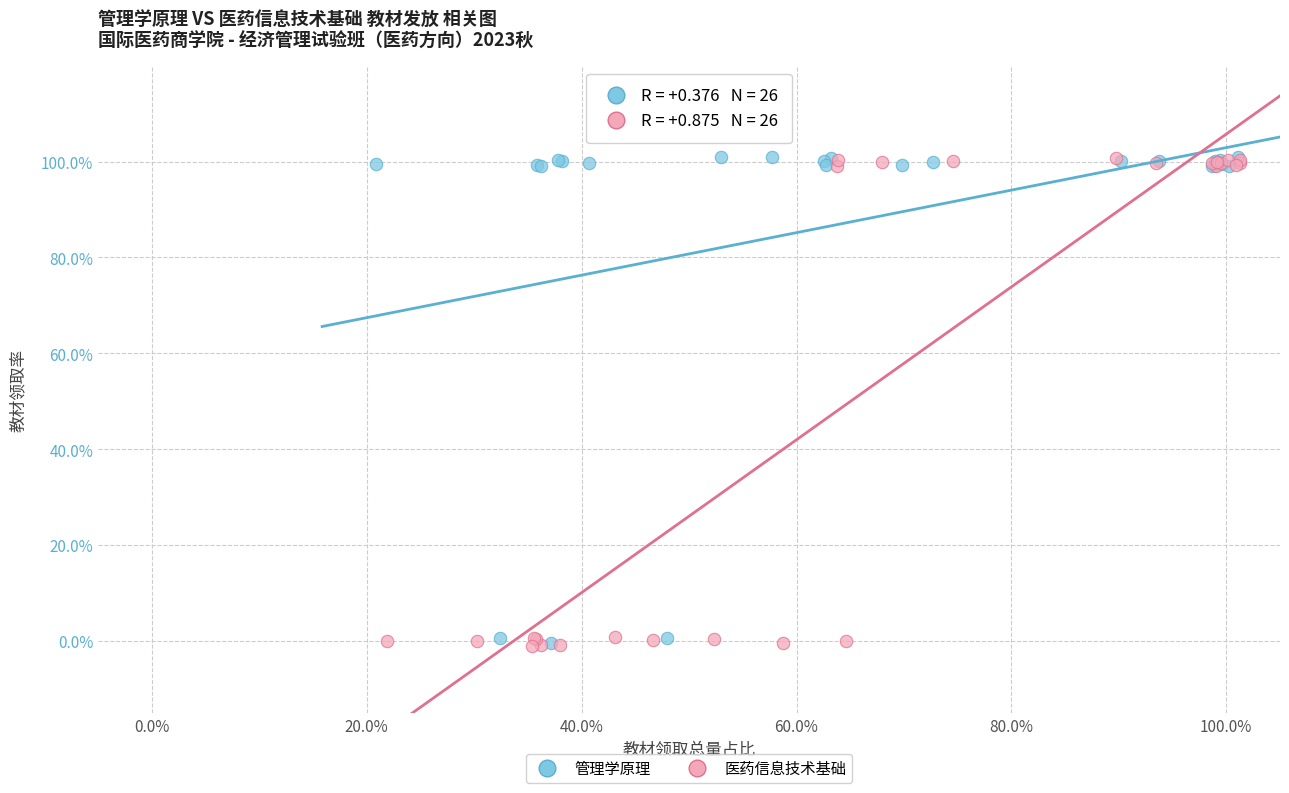

Which series has the widest spread of Y values?

医药信息技术基础